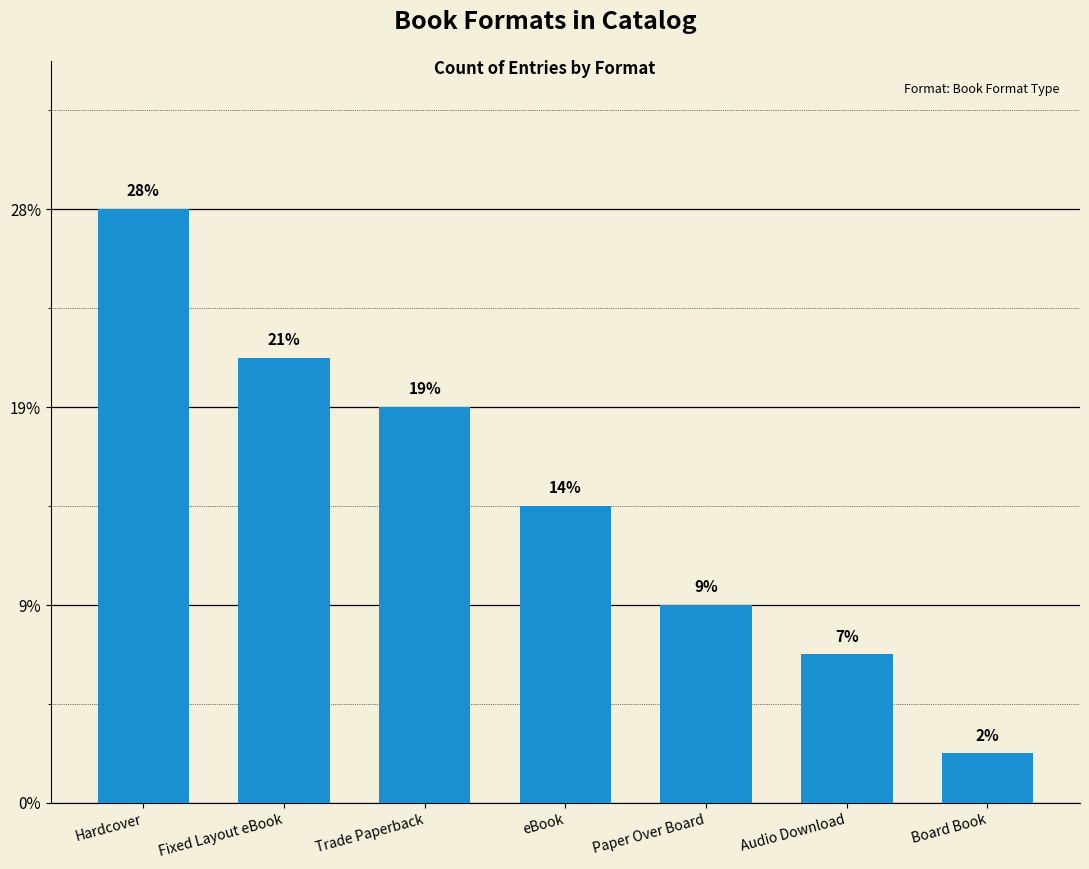

Between Board Book and Audio Download, which is larger?

Audio Download